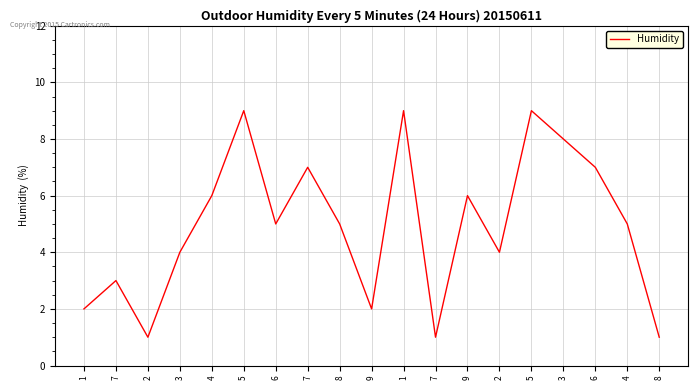

Count the values in the range 2 to 7.

12